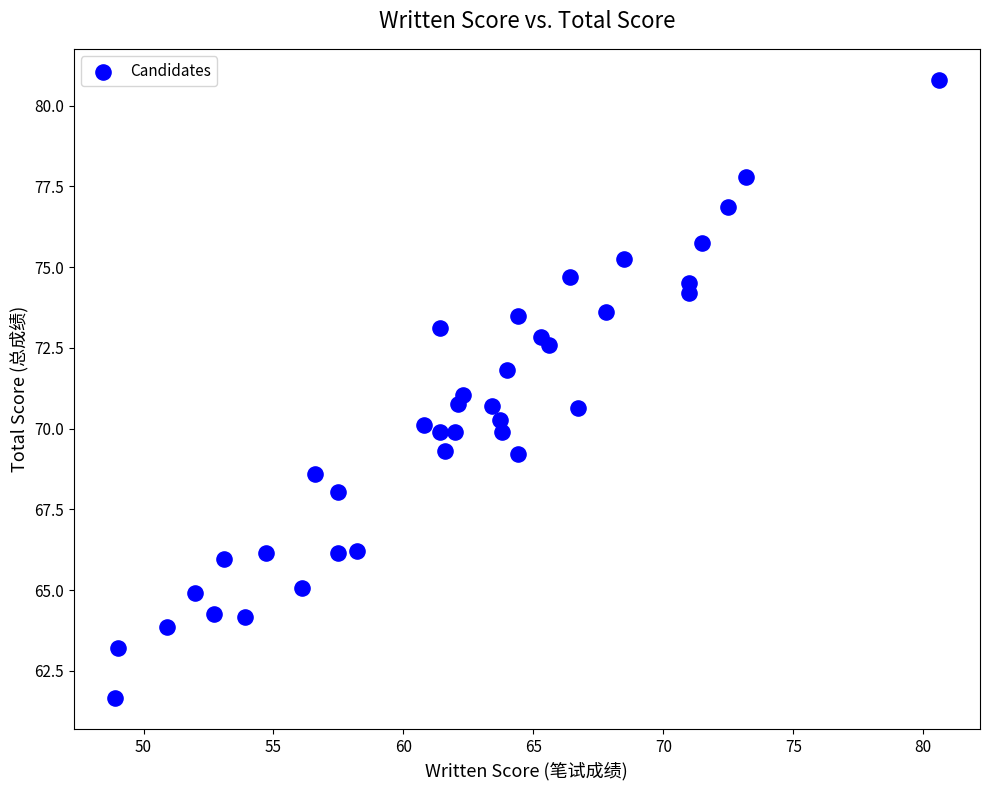

What is the range of X values (max minus min)?

31.7